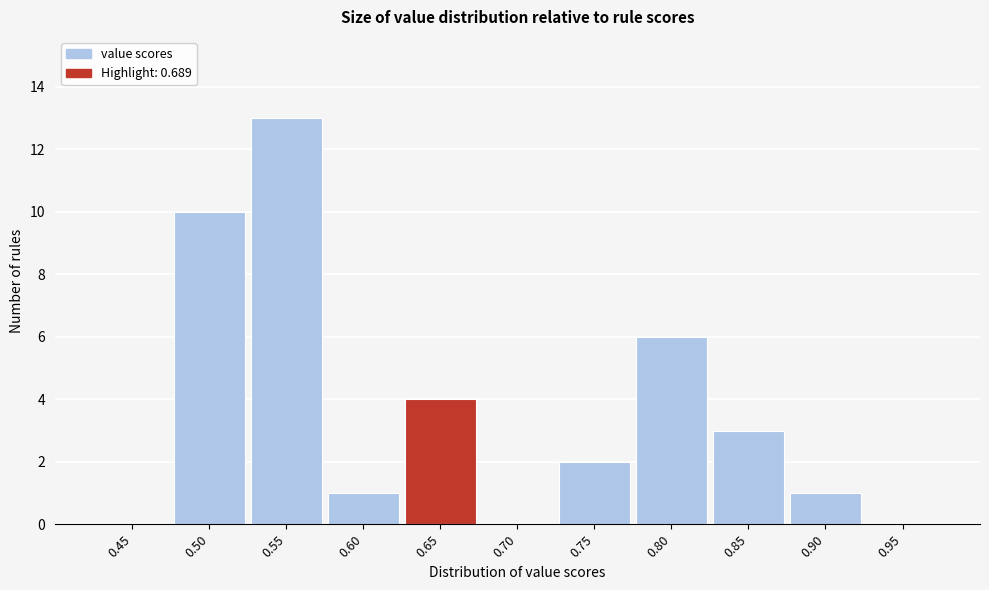

Reading left to right, list all the values displayed in this chart.

0.45=0	0.50=10	0.55=13	0.60=1	0.65=4	0.70=0	0.75=2	0.80=6	0.85=3	0.90=1	0.95=0